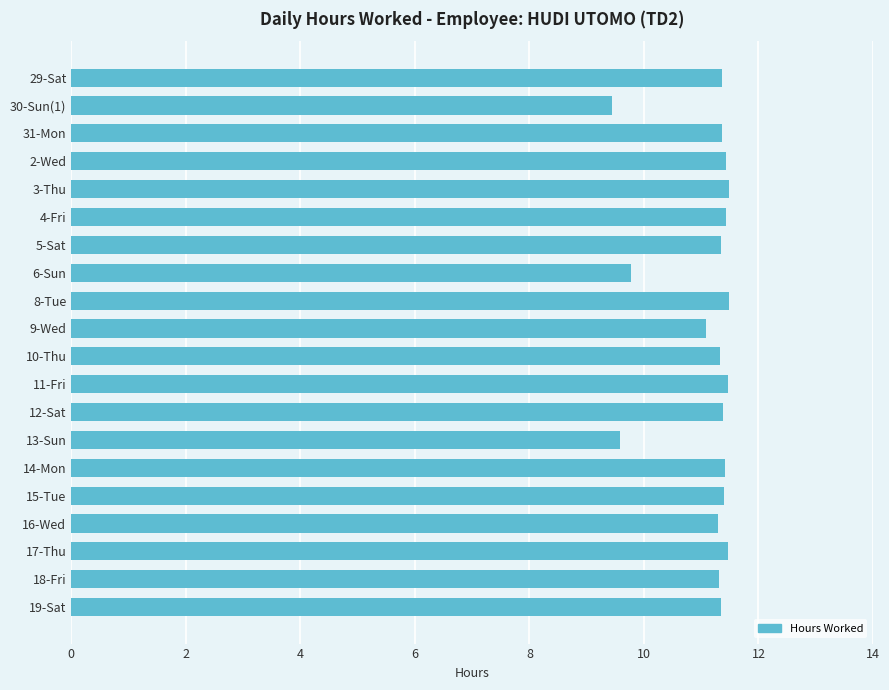

The chart shows a value of 3.8 at 11-Fri. True or false?

False